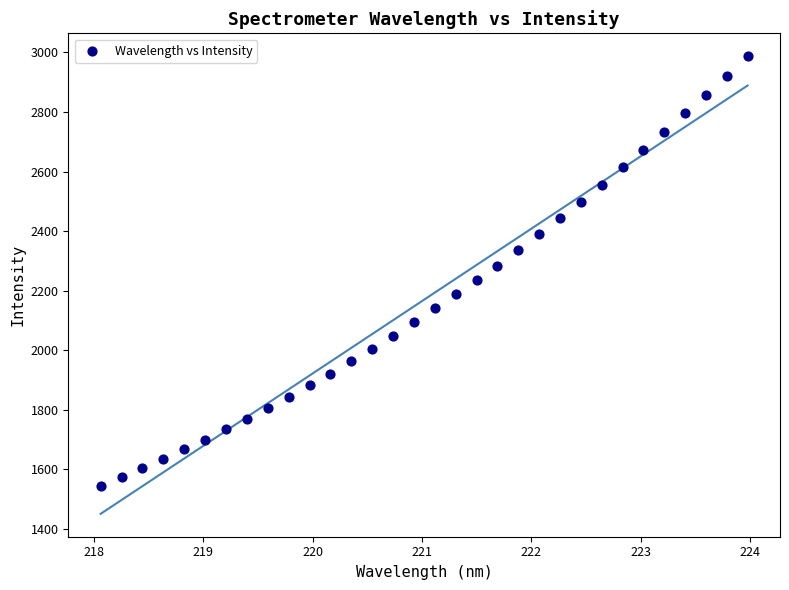

What is the range of X values (max minus min)?

5.9